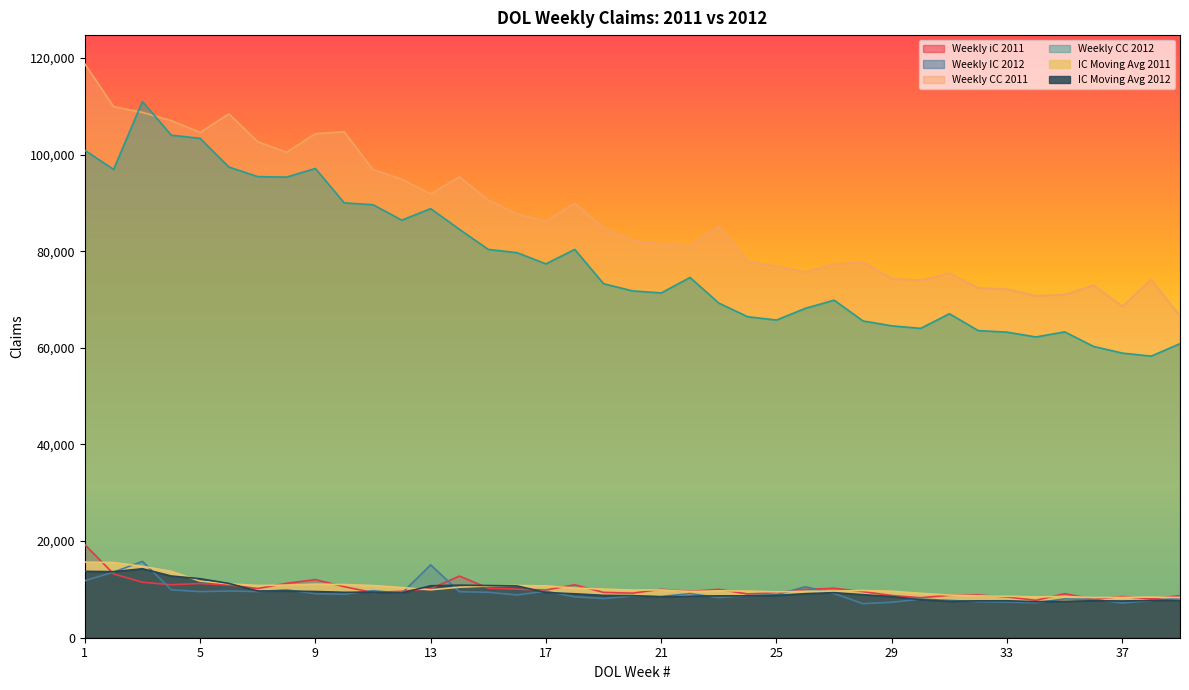

Does the chart display data point markers on the line(s)?

No